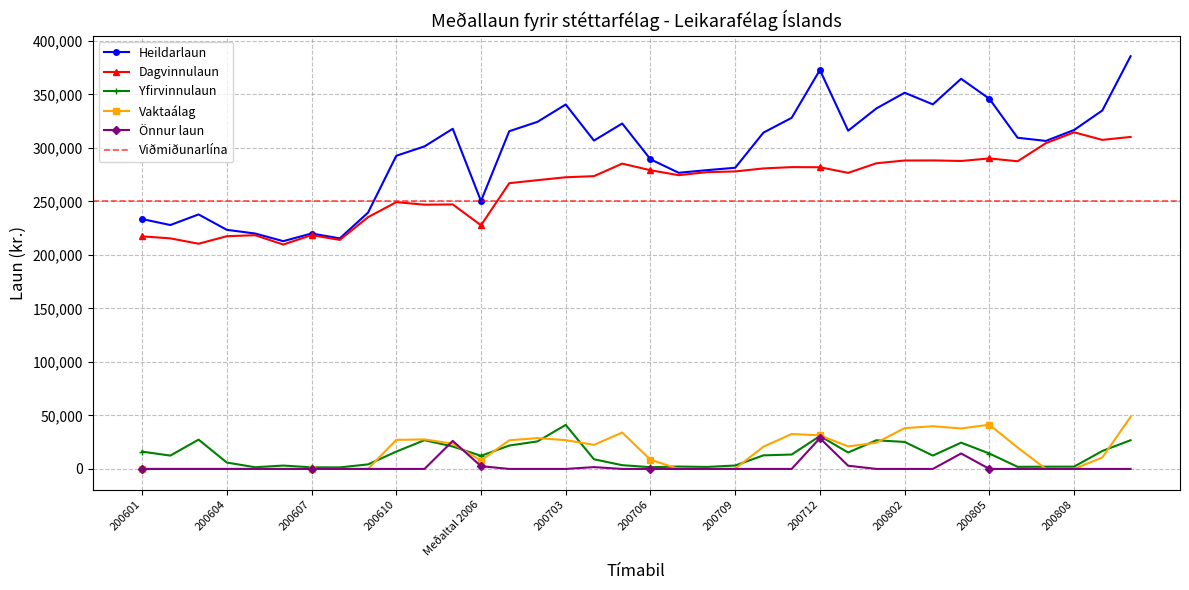

What is the sum of the Vaktaálag values at 200708 and Meðaltal 2006?

7843